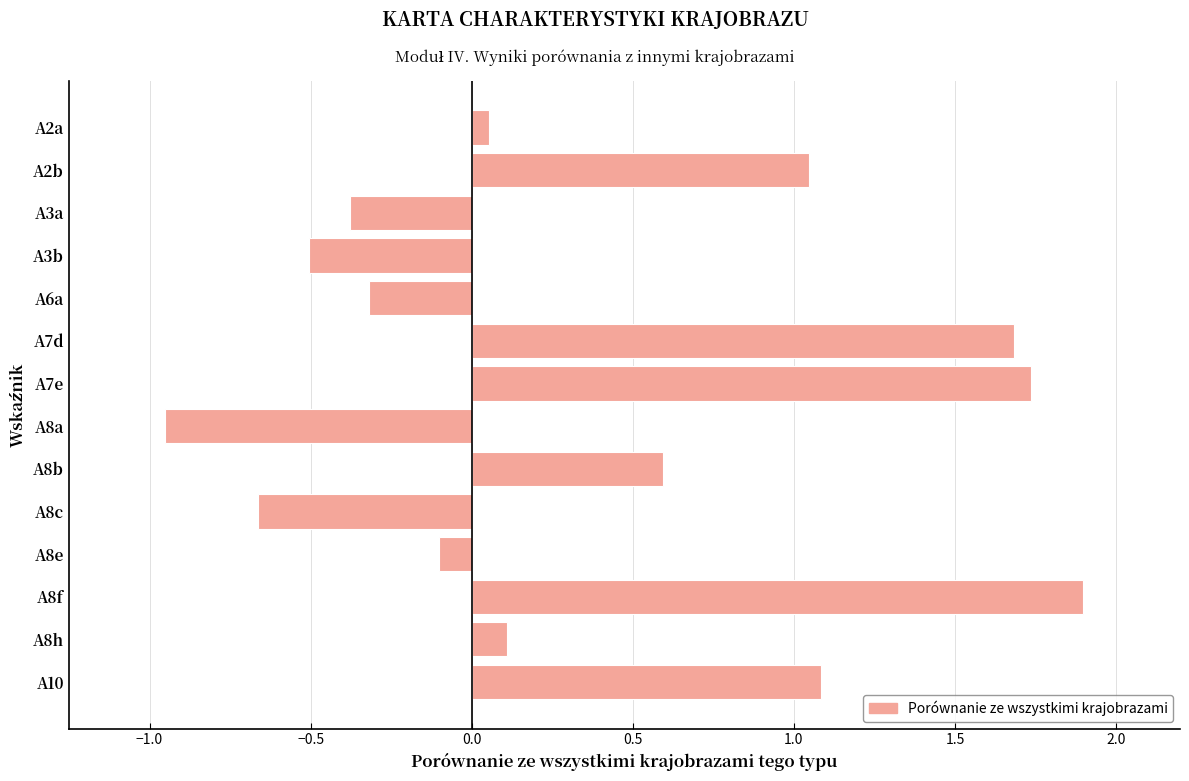

Which category has the lowest value across all series?

A8a